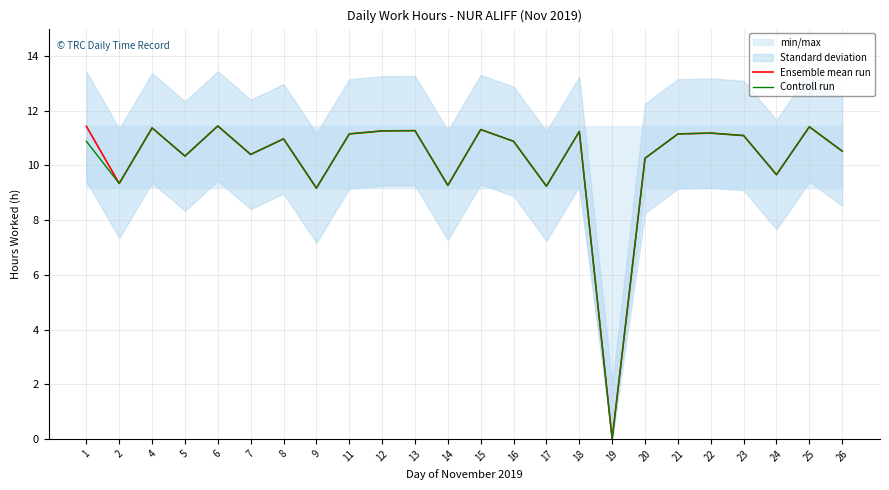

At which label does Controll run first exceed 10?

1